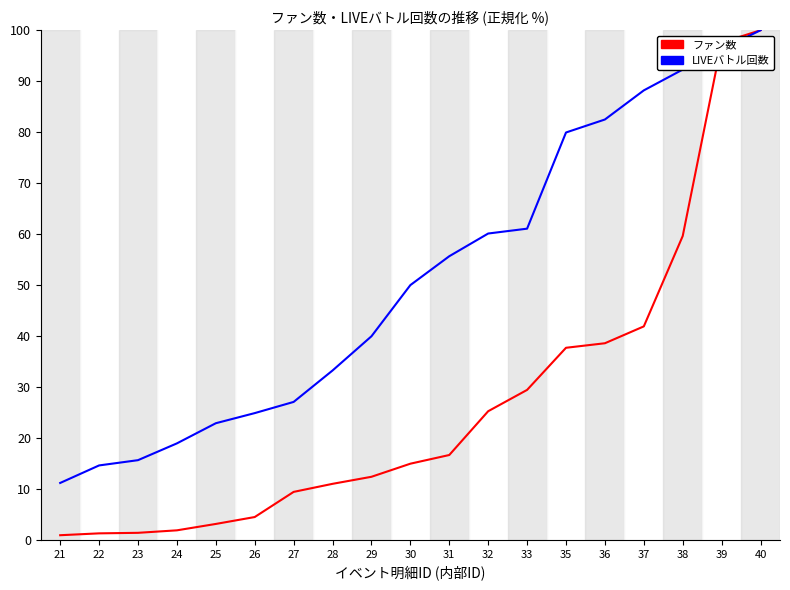

Which category has the lowest value in the LIVEバトル回数 series?

21